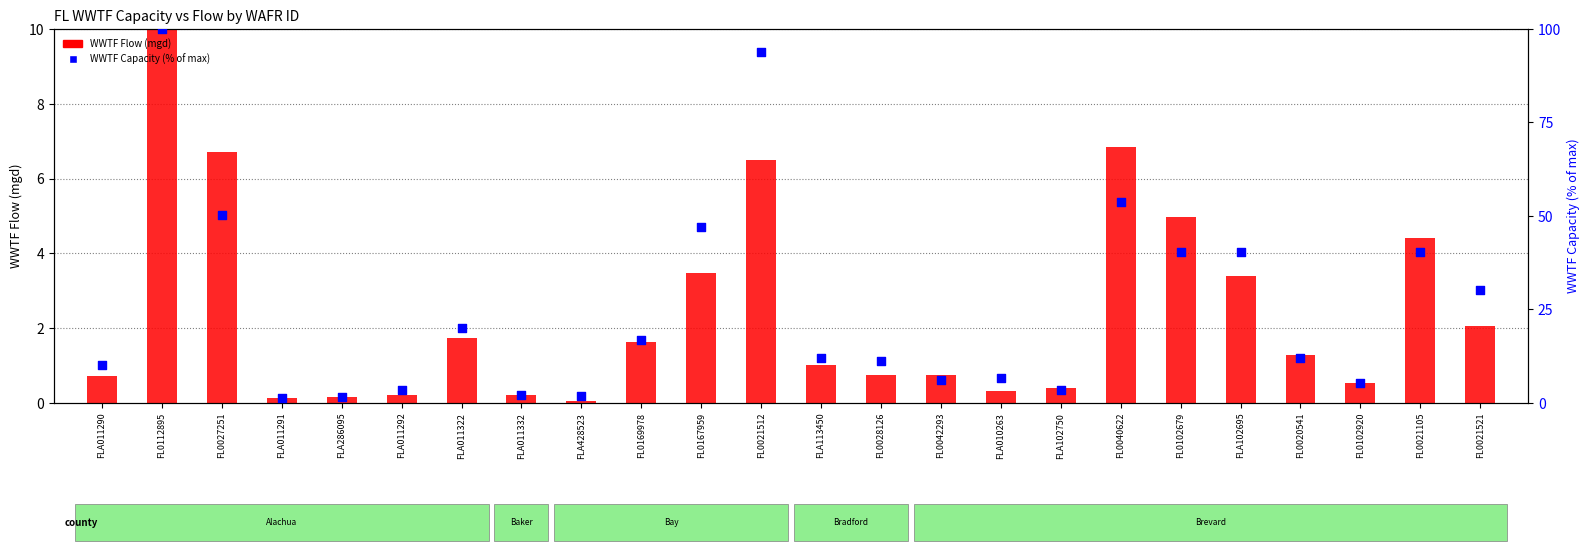

Which series contains the highest Y value?

WWTF Capacity (% of max)